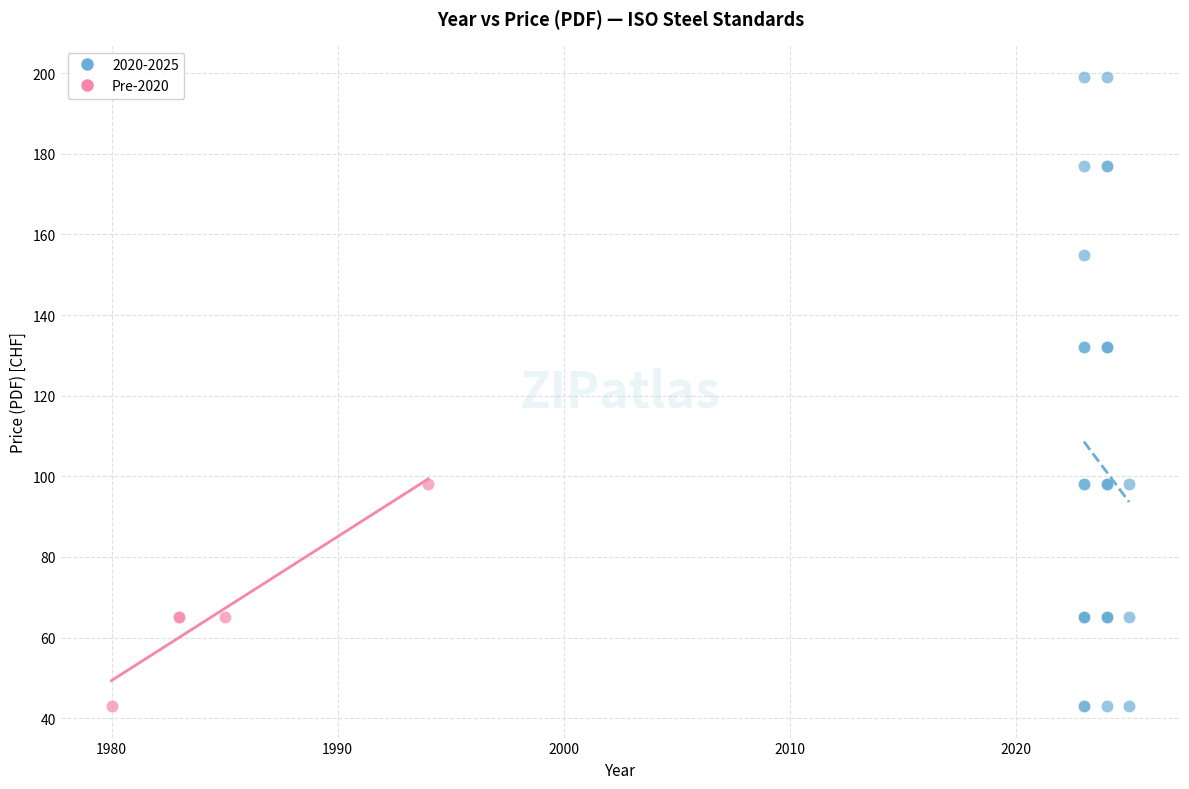

Which series reaches the maximum Y coordinate?

2020-2025